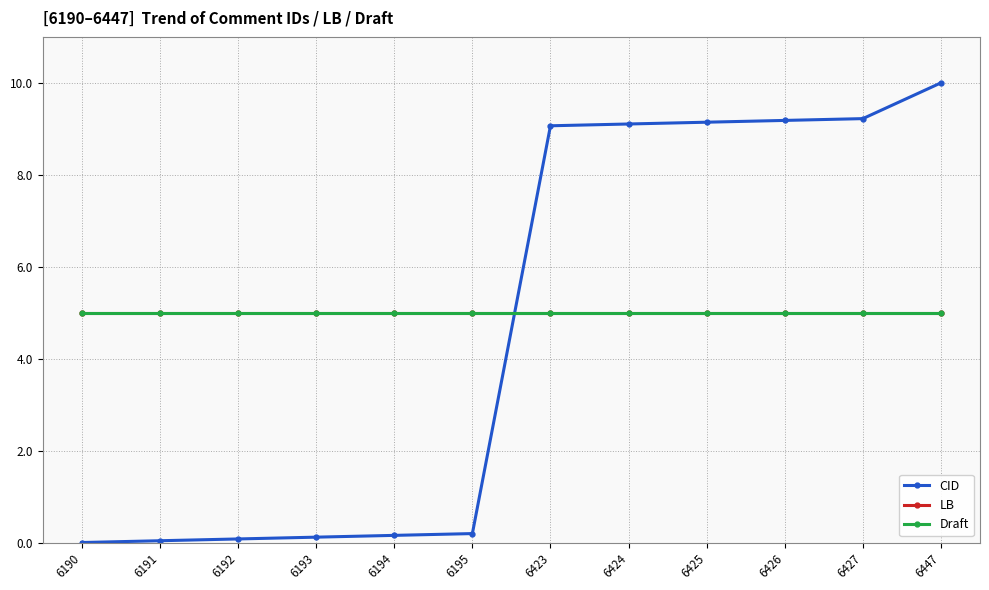

Which series has the largest range (max minus min)?

CID